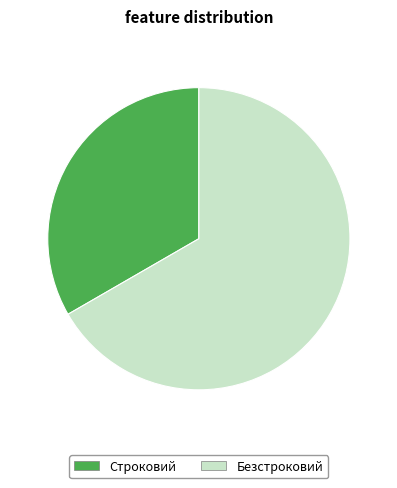

The Строковий slice represents 47% of the pie. True or false?

False